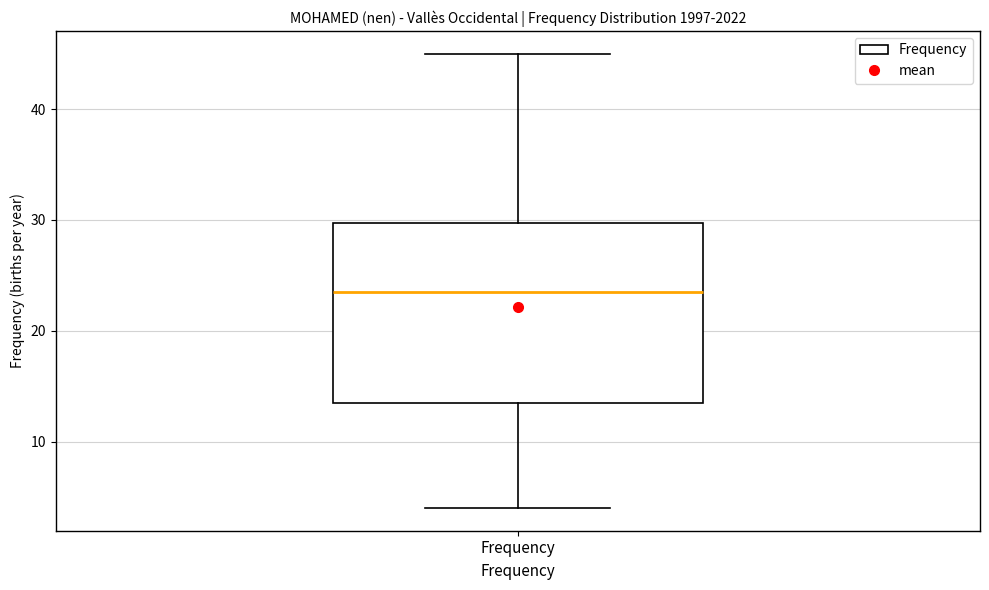

Read this box plot against the y-axis: the position of the median line, the range covered by the box, and the ends of both whiskers. The values are not printed on the chart, so give them approximately, as read against the axis.

median 24, box 14 to 30, whiskers 4 to 45